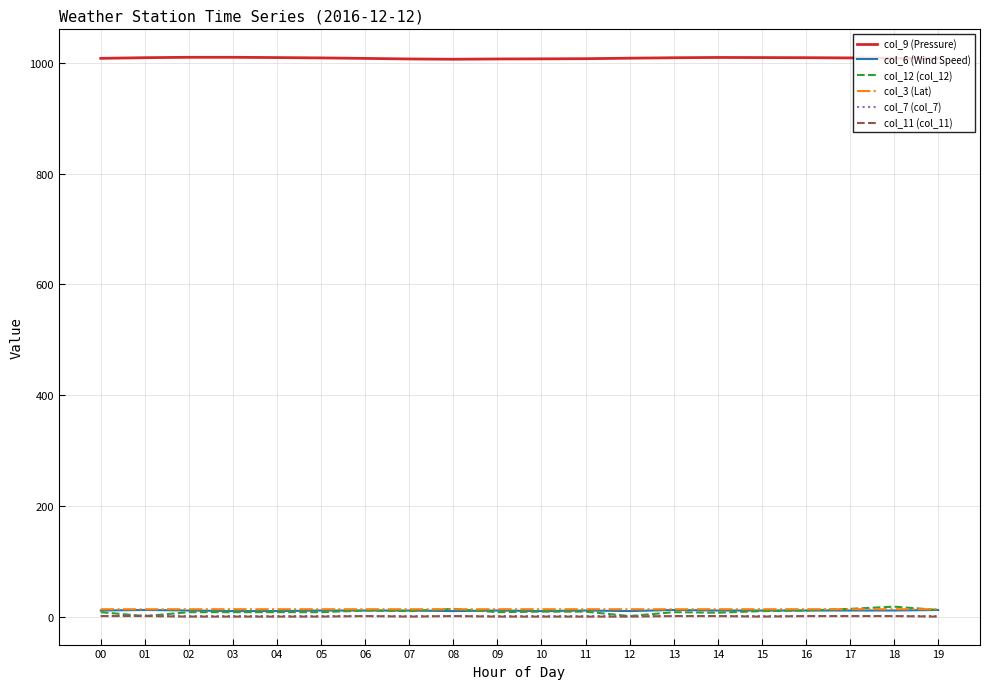

What are all the series names shown in the legend?

col_9 (Pressure), col_6 (Wind Speed), col_12 (col_12), col_3 (Lat), col_7 (col_7), col_11 (col_11)